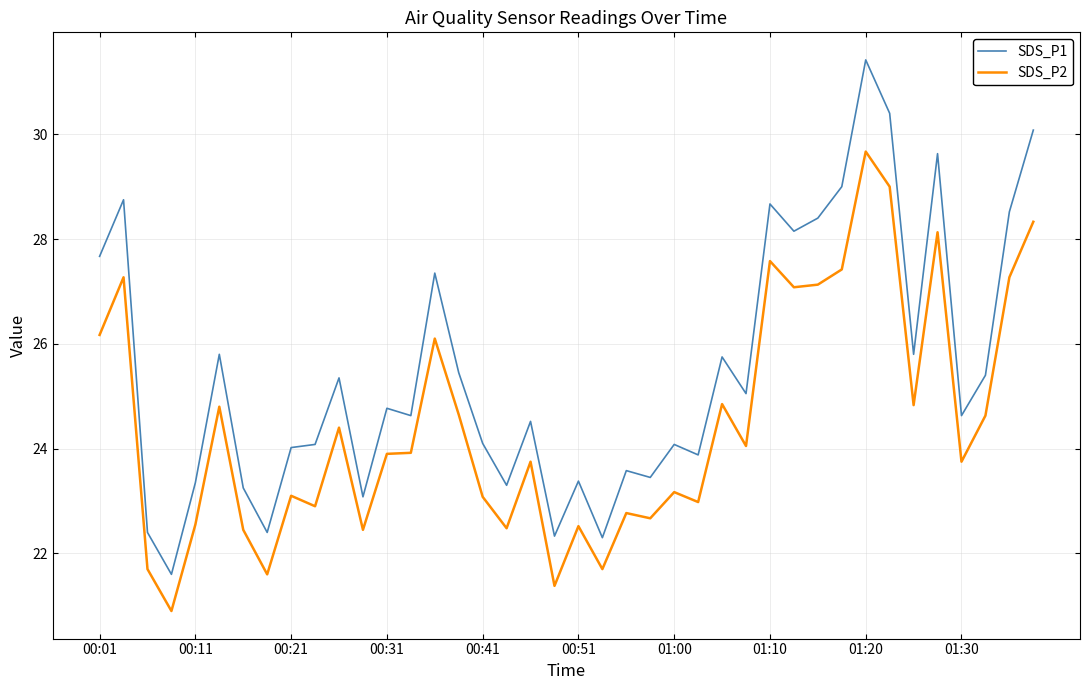

What is the maximum value shown in the chart?

31.4